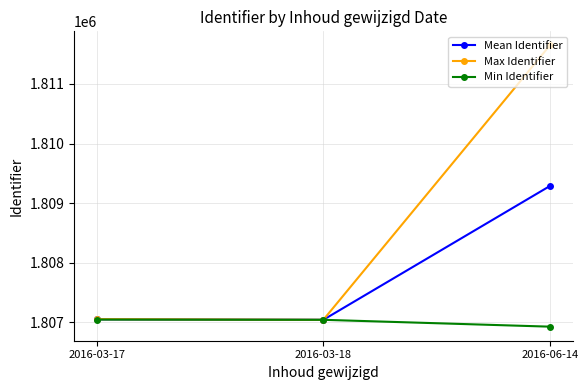

What is the value of the Min Identifier point at the 3rd from the left?

1806928.0